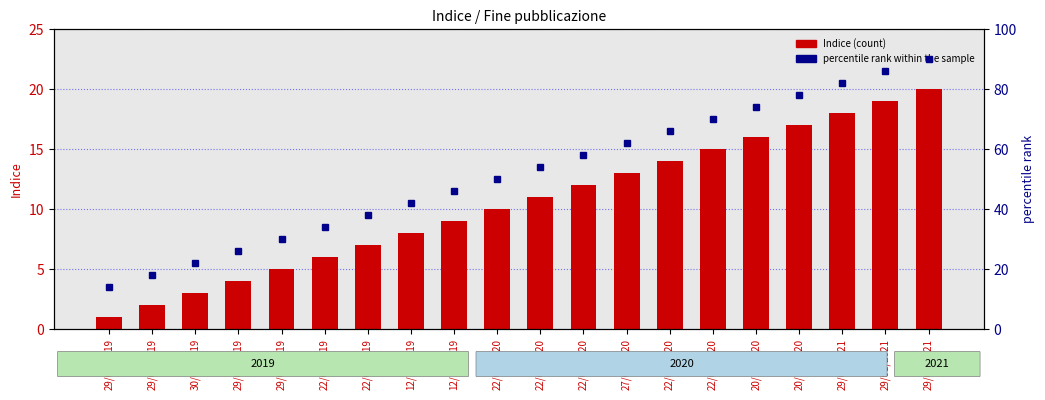

Read the percentile rank within the sample value at 12/10/2019.

42